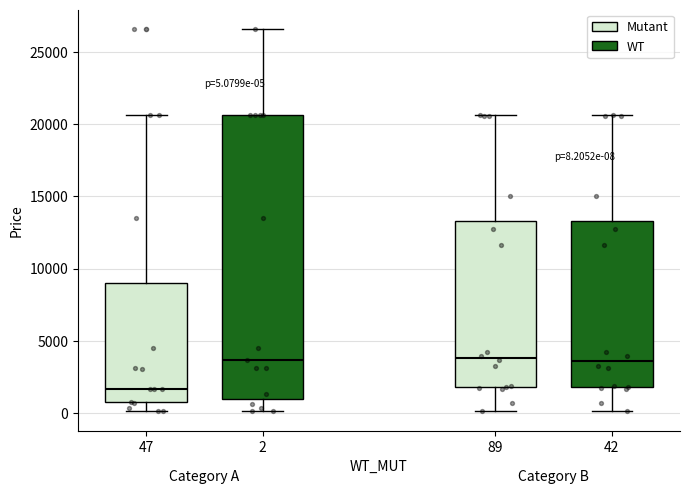

Comparing the boxes themselves (not the whiskers), which one is the tallest?

2